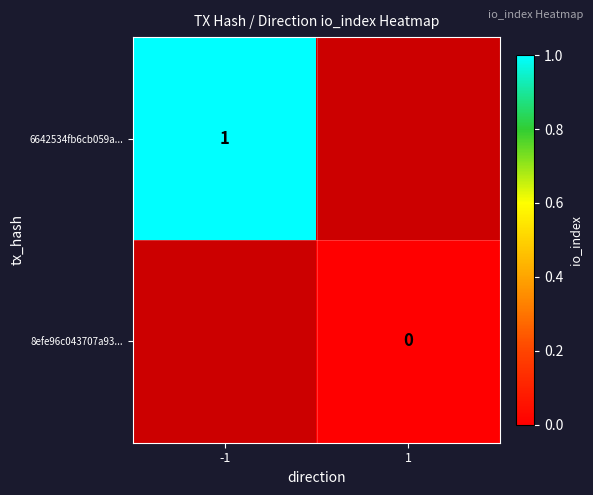

The 6642534fb6cb059a... series shows 0 at -1. True or false?

False